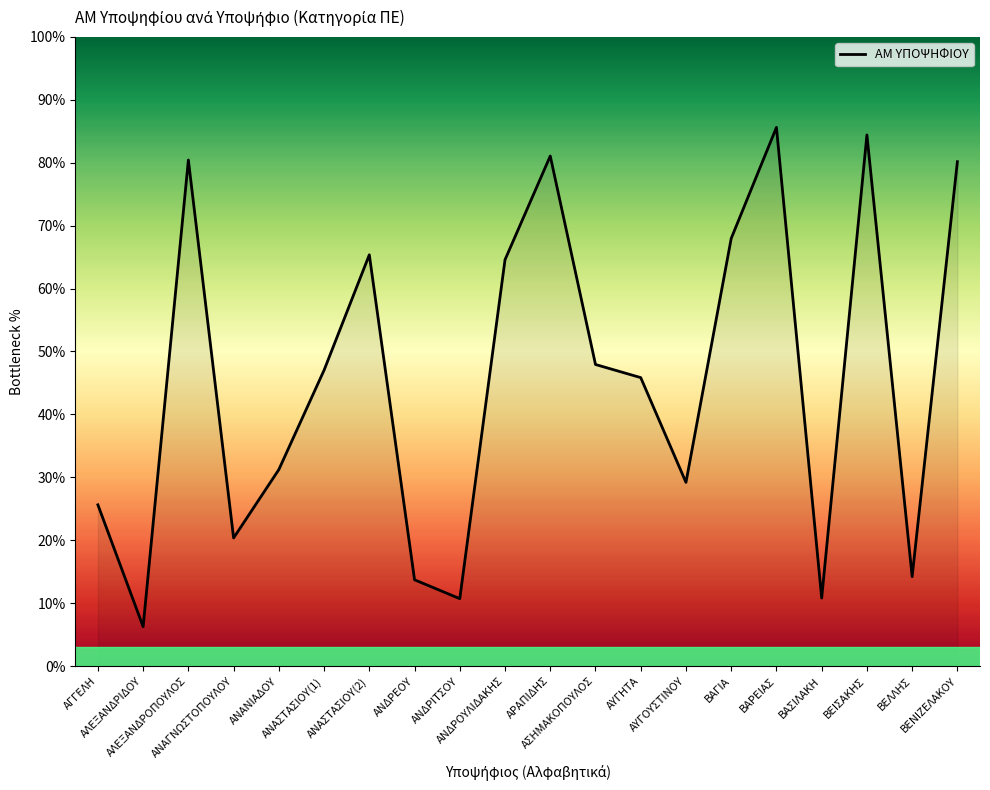

What is the maximum value shown in the chart?

85.6